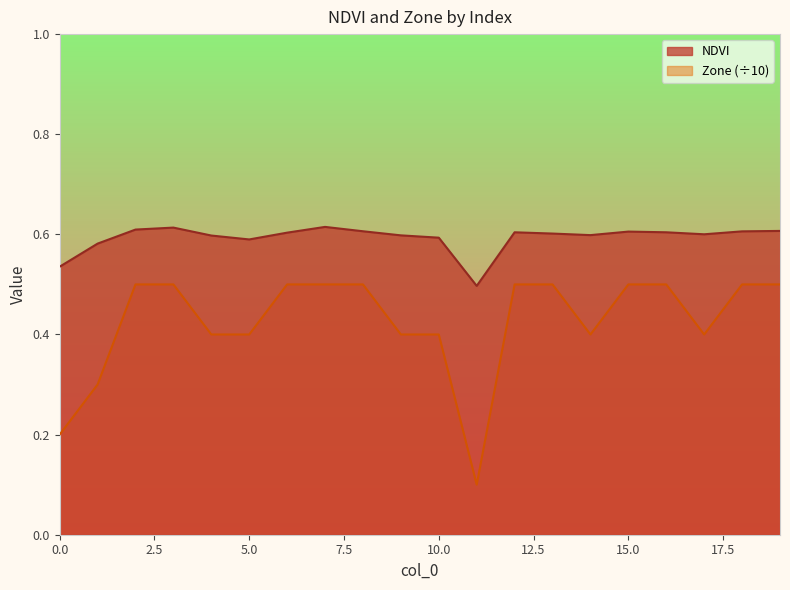

Which series has the widest spread of values?

Zone (÷10)